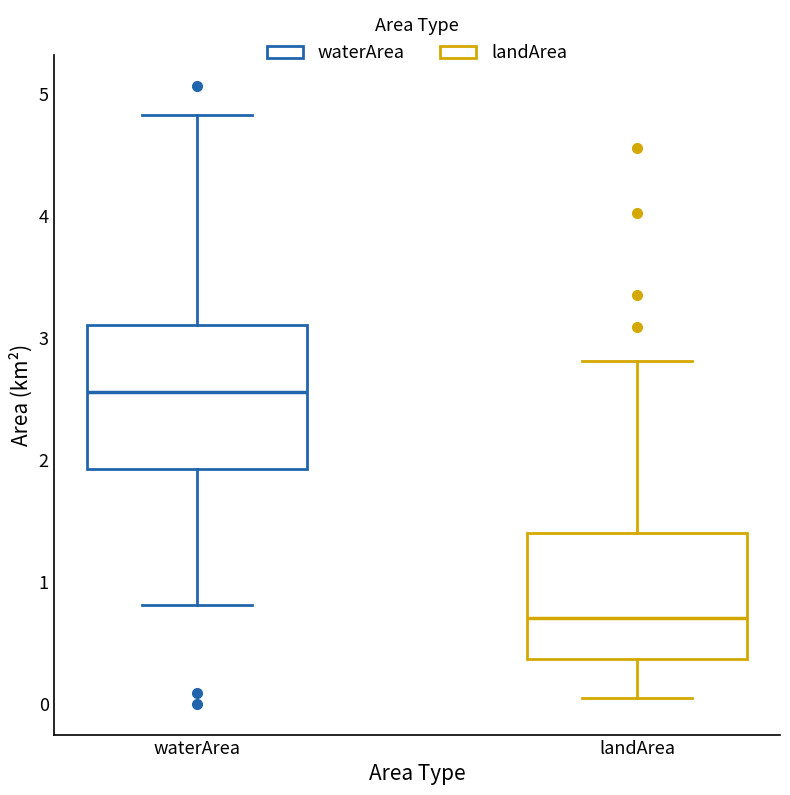

Reading left to right, transcribe this box plot: for each box, give where its median line is, the range the box spans, and where its two whiskers end, as read against the y-axis. The values are not printed on the chart, so give them approximately, as read against the axis.

waterArea: median 2.6, box 1.9 to 3.1, whiskers 0.8 to 4.8
landArea: median 0.7, box 0.4 to 1.4, whiskers 0.1 to 2.8